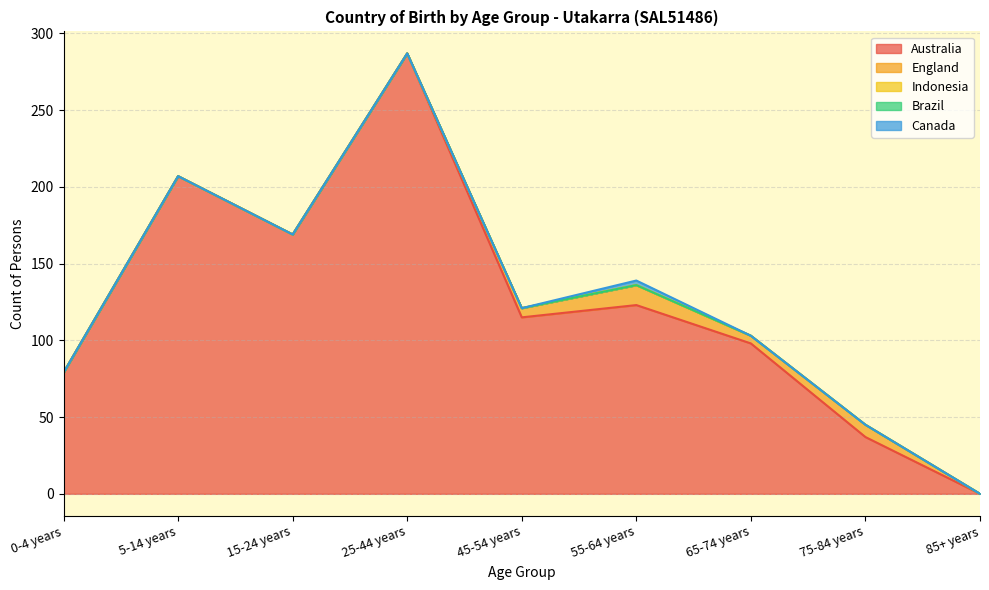

Reading right to left, extract all data points from this chart.

Australia: 85+ years=0	75-84 years=37	65-74 years=98	55-64 years=123	45-54 years=115	25-44 years=287	15-24 years=169	5-14 years=207	0-4 years=79
England: 85+ years=0	75-84 years=8	65-74 years=5	55-64 years=13	45-54 years=6	25-44 years=0	15-24 years=0	5-14 years=0	0-4 years=0
Indonesia: 85+ years=0	75-84 years=0	65-74 years=0	55-64 years=0	45-54 years=0	25-44 years=0	15-24 years=0	5-14 years=0	0-4 years=0
Brazil: 85+ years=0	75-84 years=0	65-74 years=0	55-64 years=0	45-54 years=0	25-44 years=0	15-24 years=0	5-14 years=0	0-4 years=0
Canada: 85+ years=0	75-84 years=0	65-74 years=0	55-64 years=3	45-54 years=0	25-44 years=0	15-24 years=0	5-14 years=0	0-4 years=0